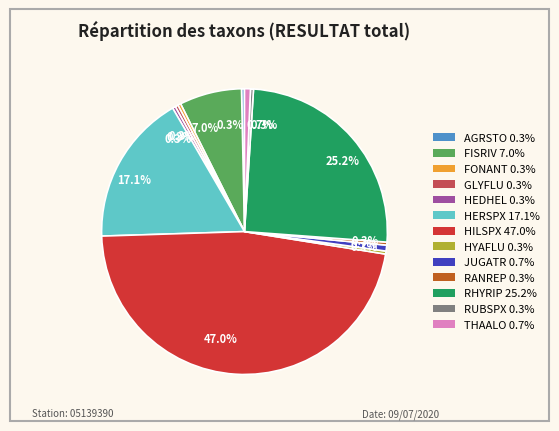

To the nearest percent, what is the average slice percentage?

8%